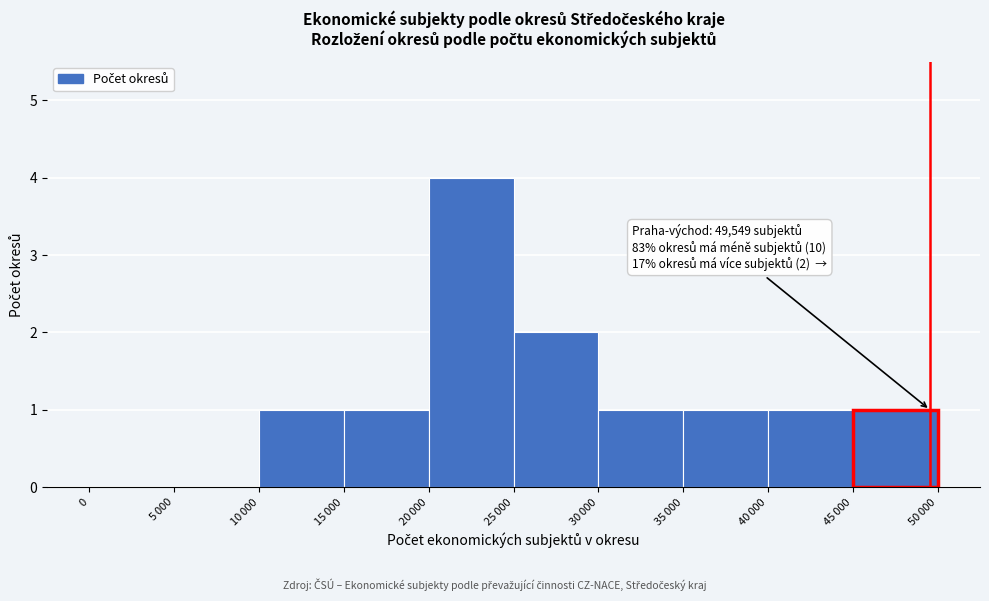

True or false: the data shows 3 at 0.

False